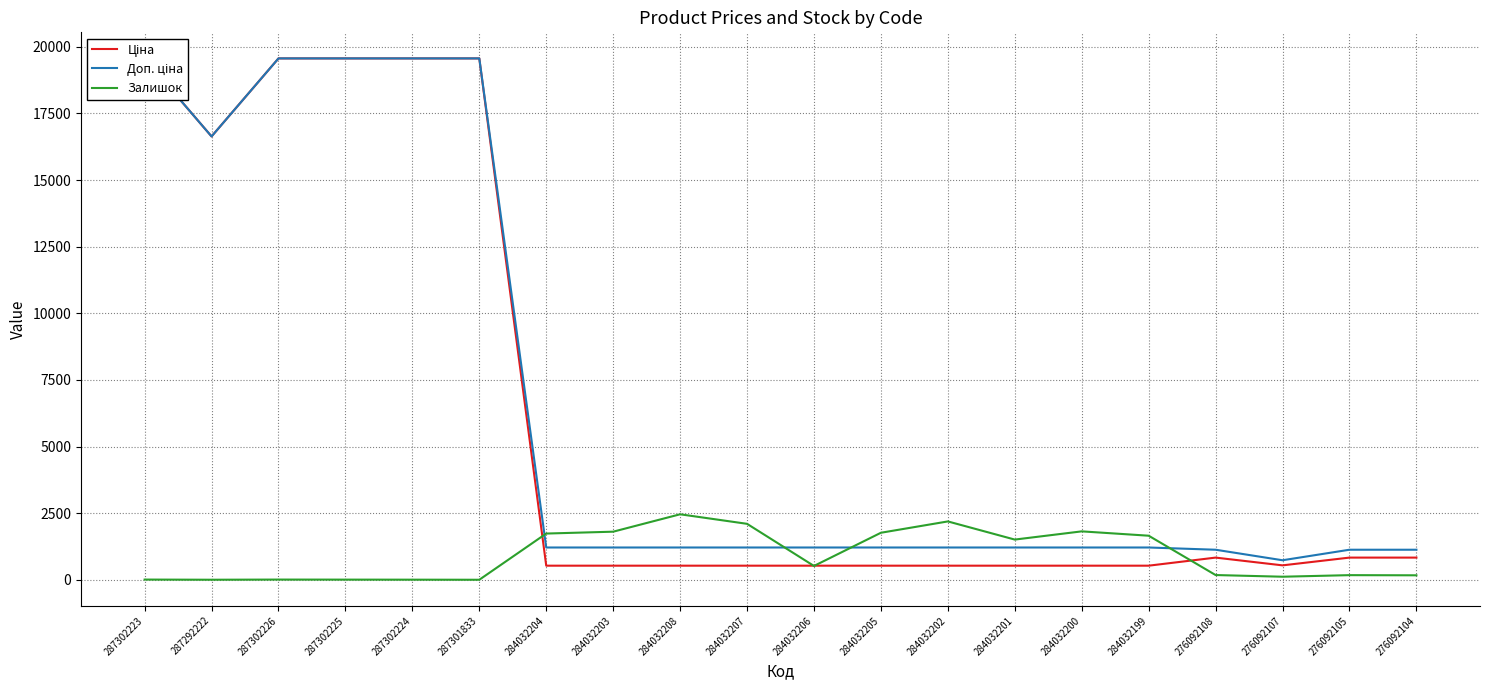

The value of Доп. ціна at 276092105 is 563.6. True or false?

False